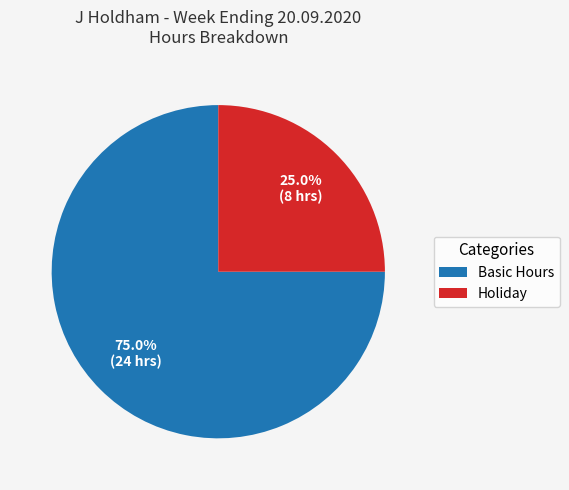

True or false: Holiday accounts for 15% of the total.

False